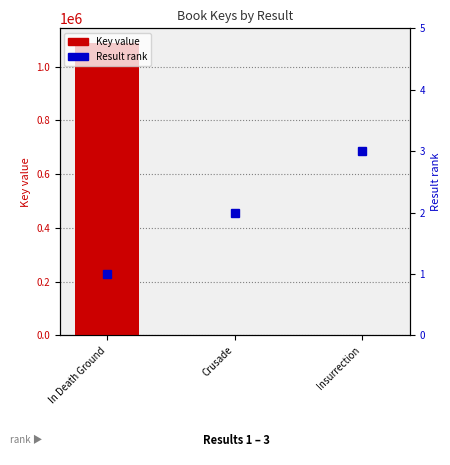

What is the difference between the highest and lowest values at In Death Ground?

1088287